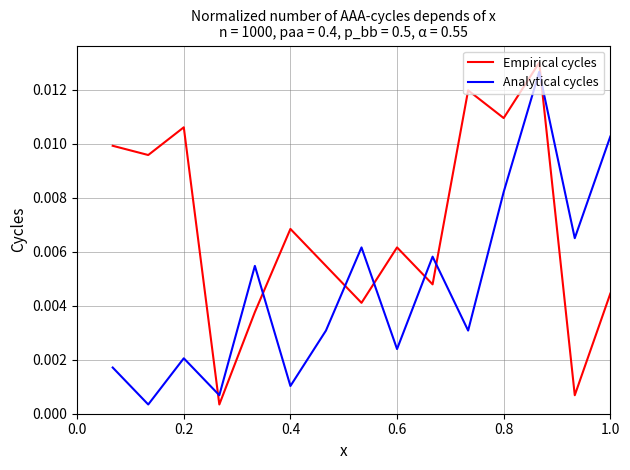

Which series has the largest total across all categories?

Empirical cycles